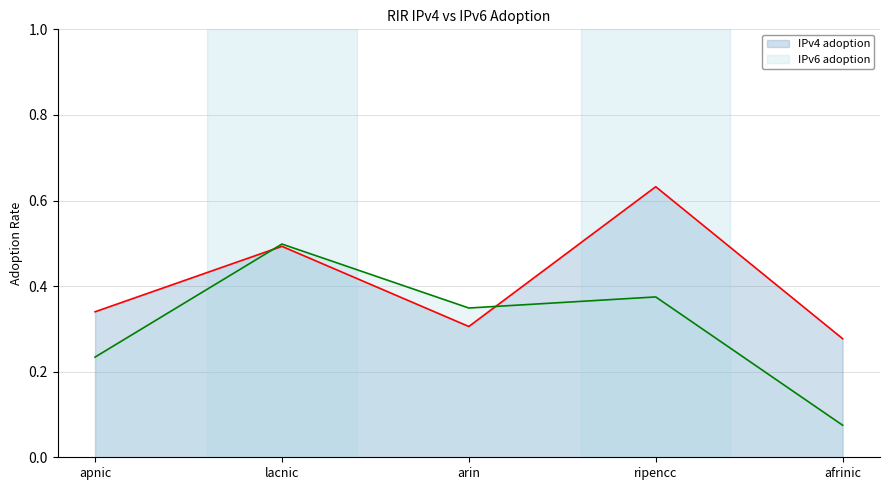

How many IPv4 adoption values are between 0 and 1?

5